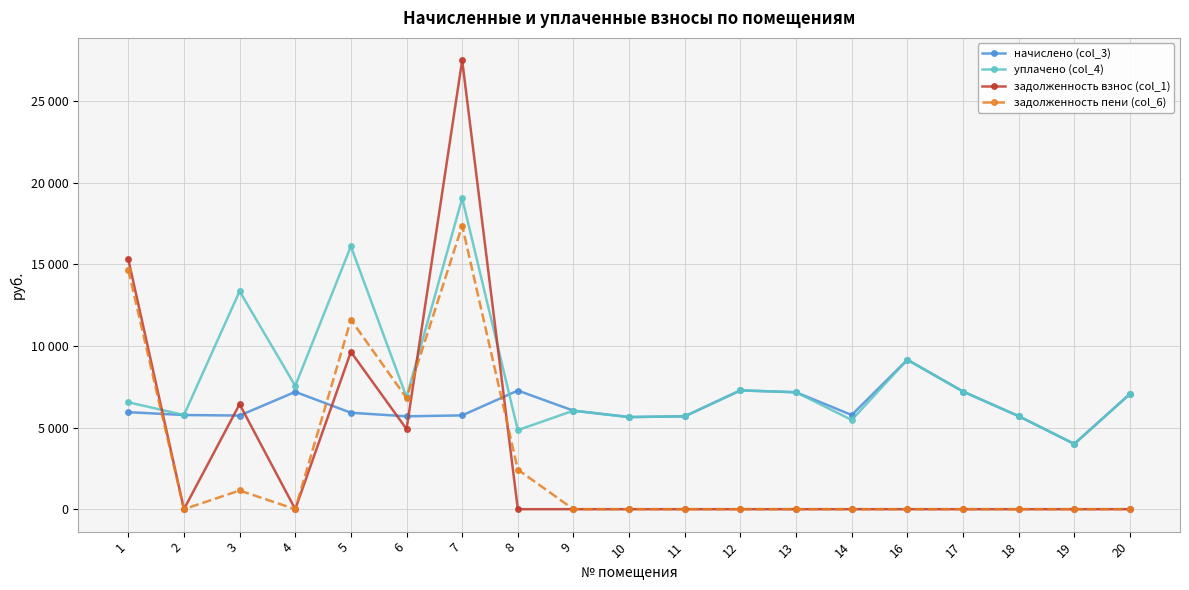

What are all the series names shown in the legend?

начислено (col_3), уплачено (col_4), задолженность взнос (col_1), задолженность пени (col_6)